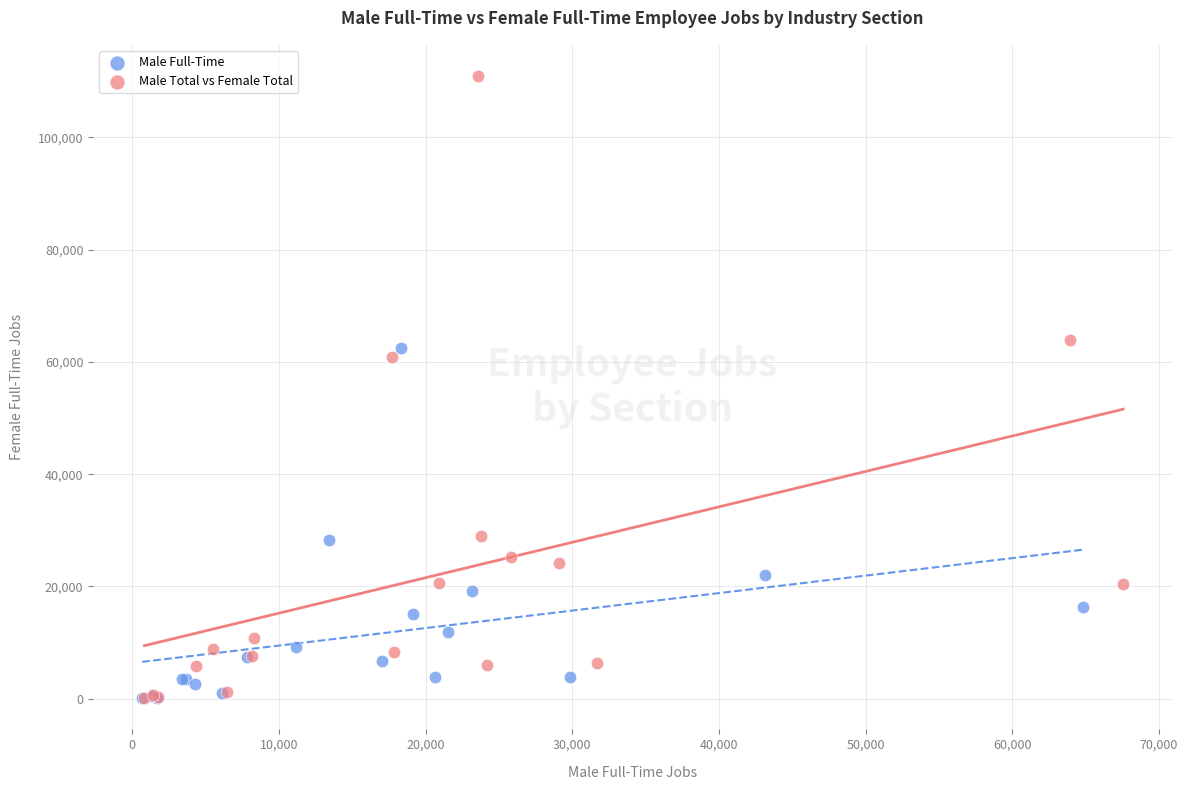

Which series contains the highest Y value?

Male Total vs Female Total